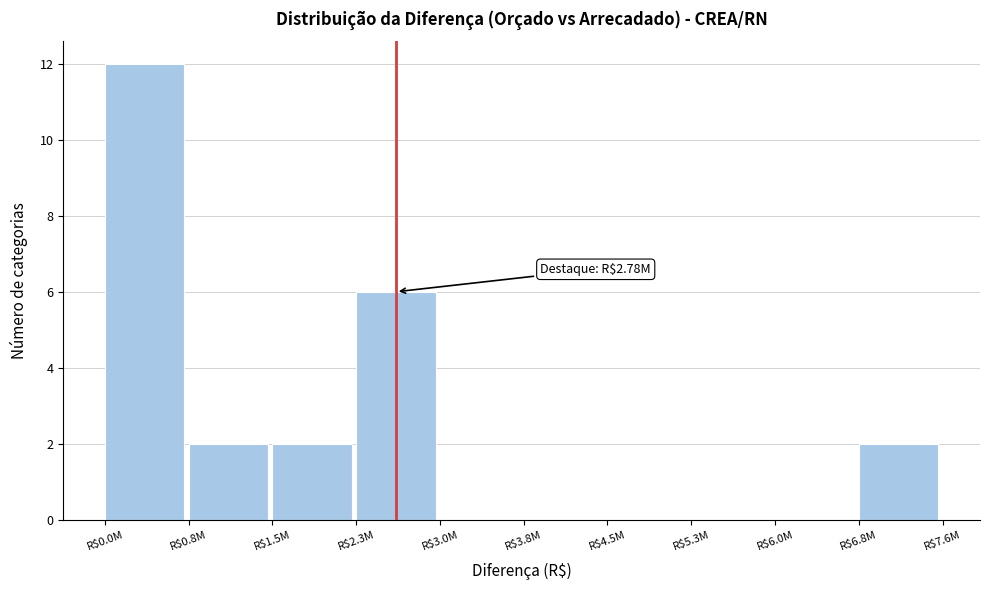

What is the sum of all values?

24